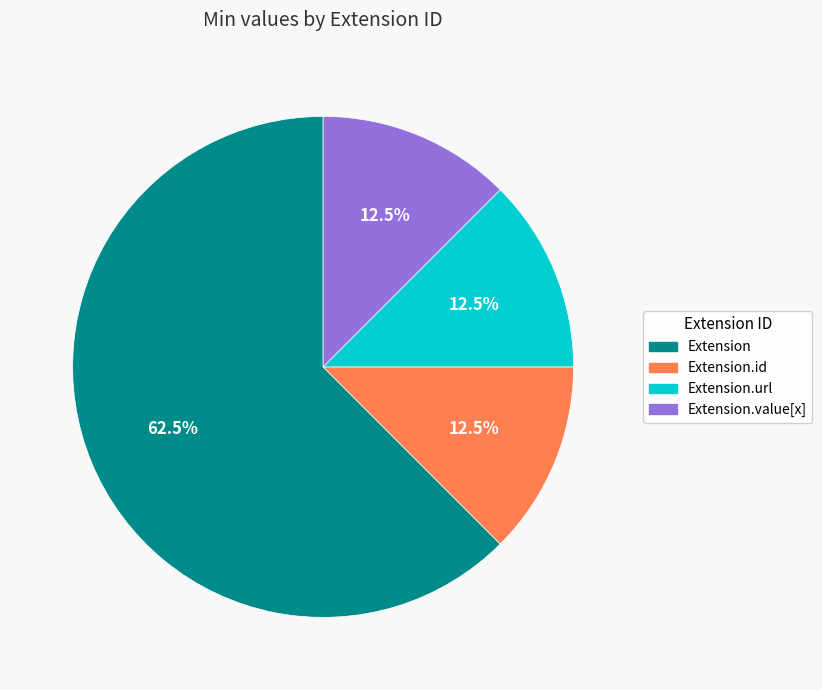

Does any single category account for the majority?

Yes